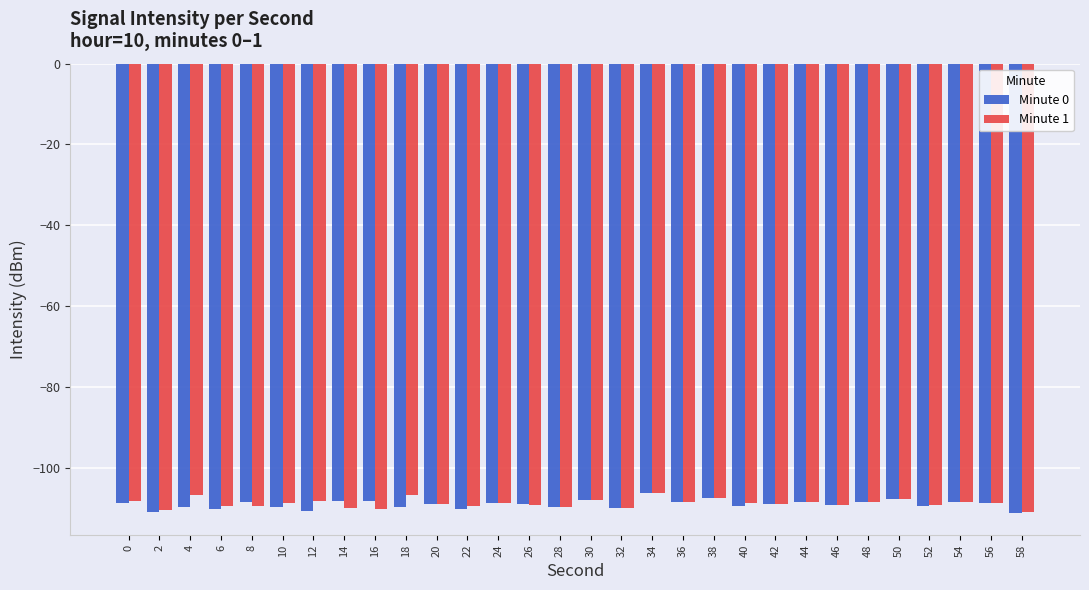

What is the sum of the Minute 1 values at 46 and 32?

-219.3